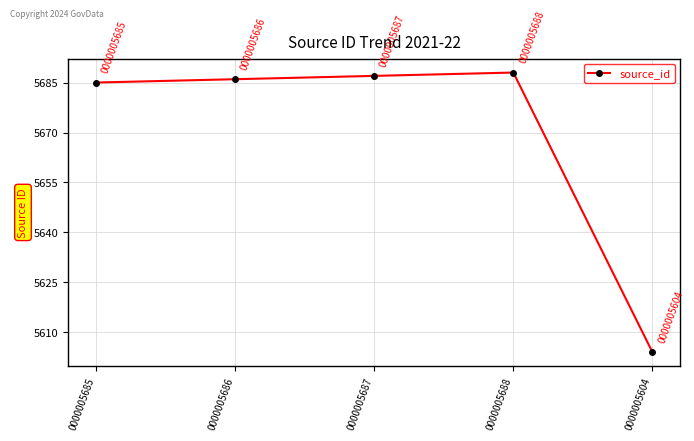

What is the ratio of the value at 0000005688 to the value at 0000005685?

1.0